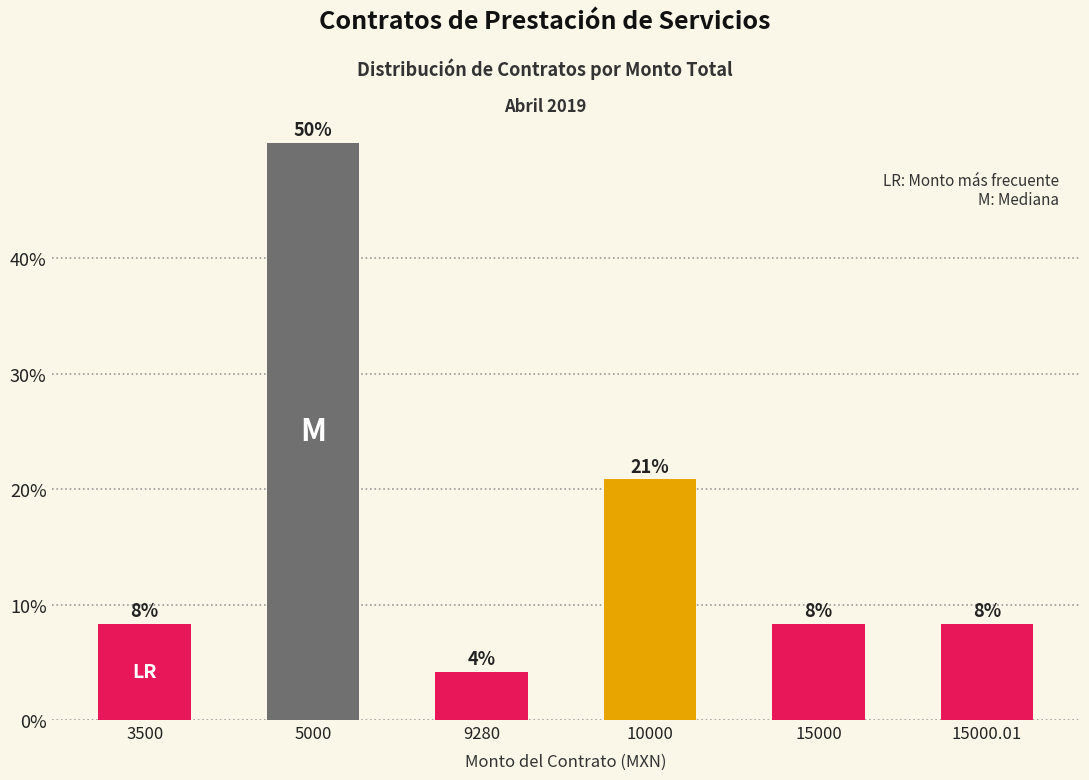

Does the chart contain any negative values?

No